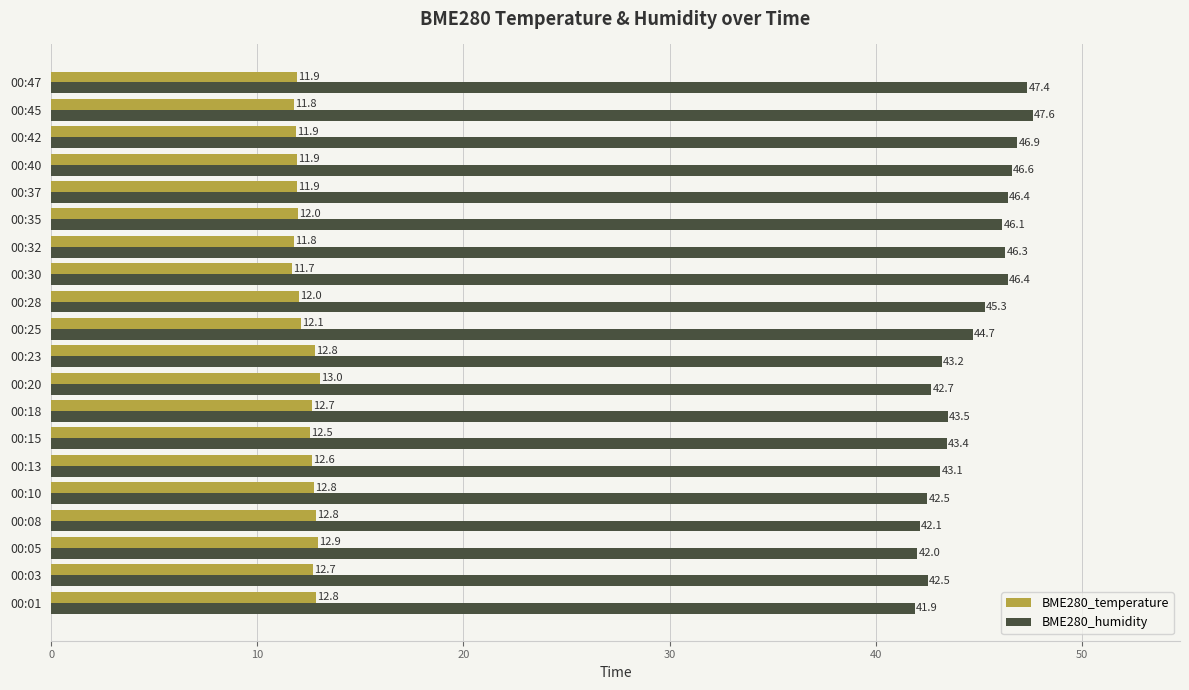

At how many categories does at least one series exceed 31?

20